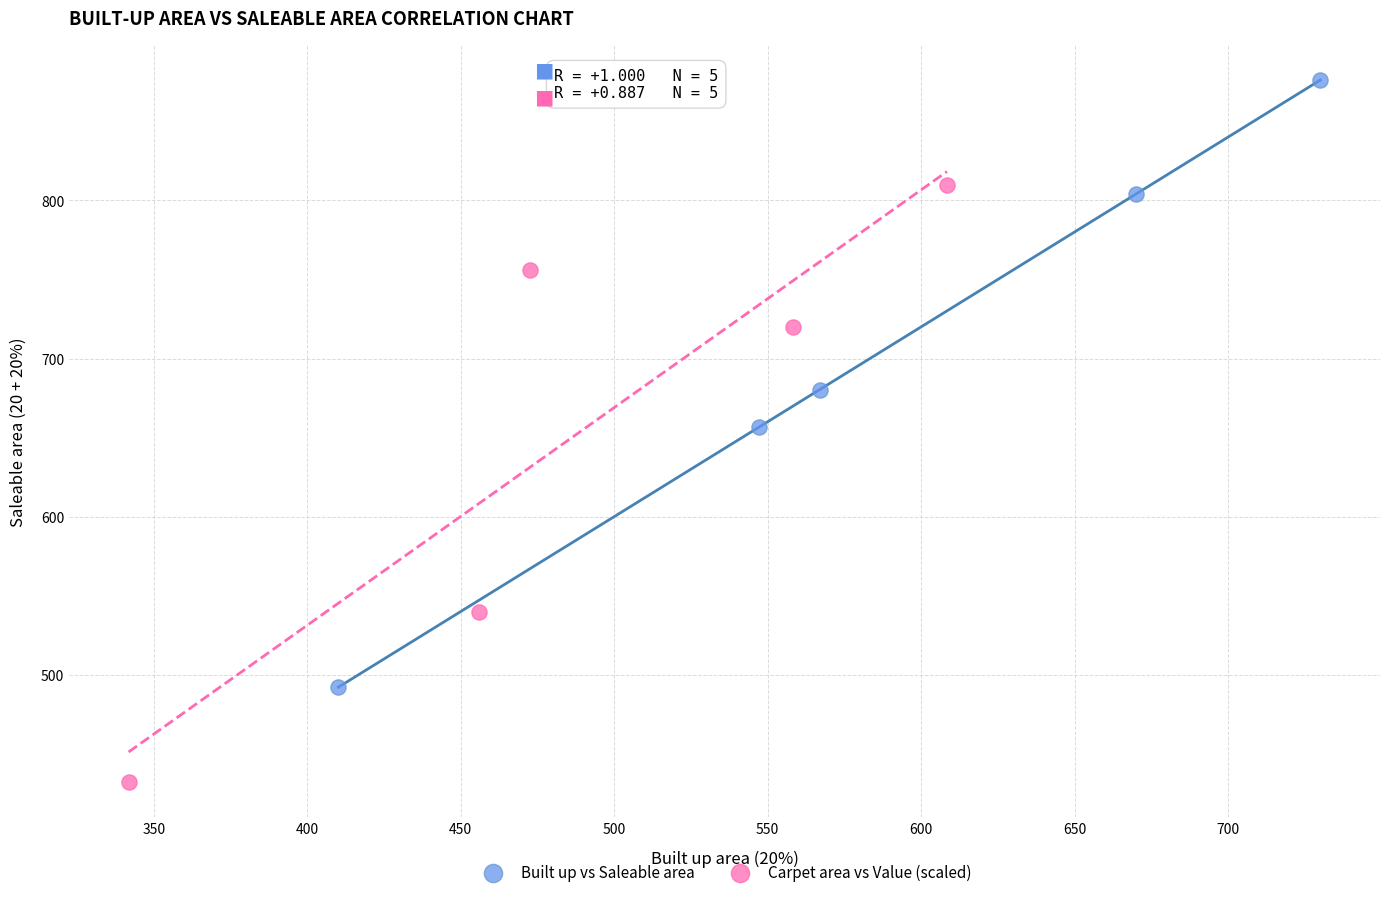

Which series has the largest Y range (max minus min)?

Built up vs Saleable area